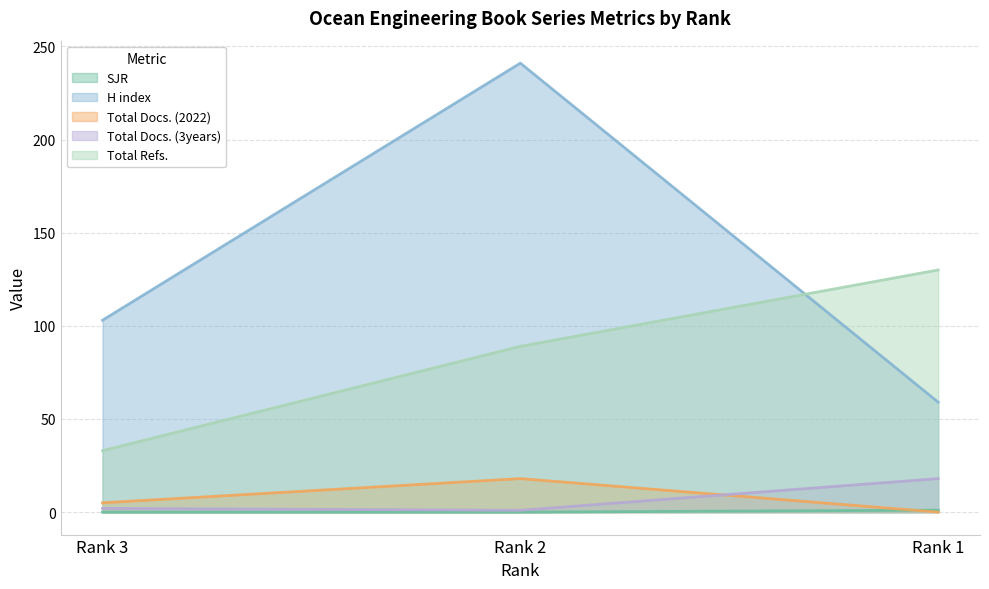

How many lines are shown in the chart?

5